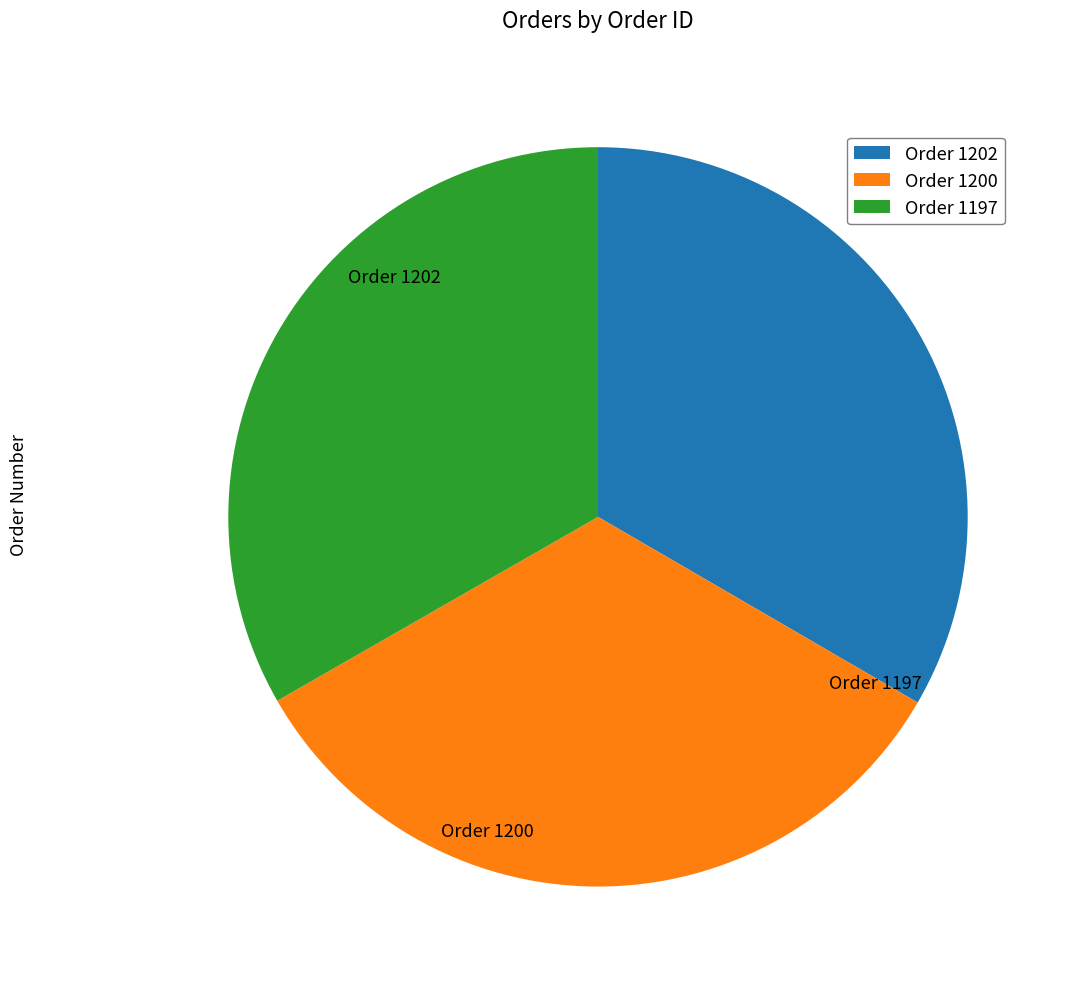

Is there a majority slice in this chart?

No